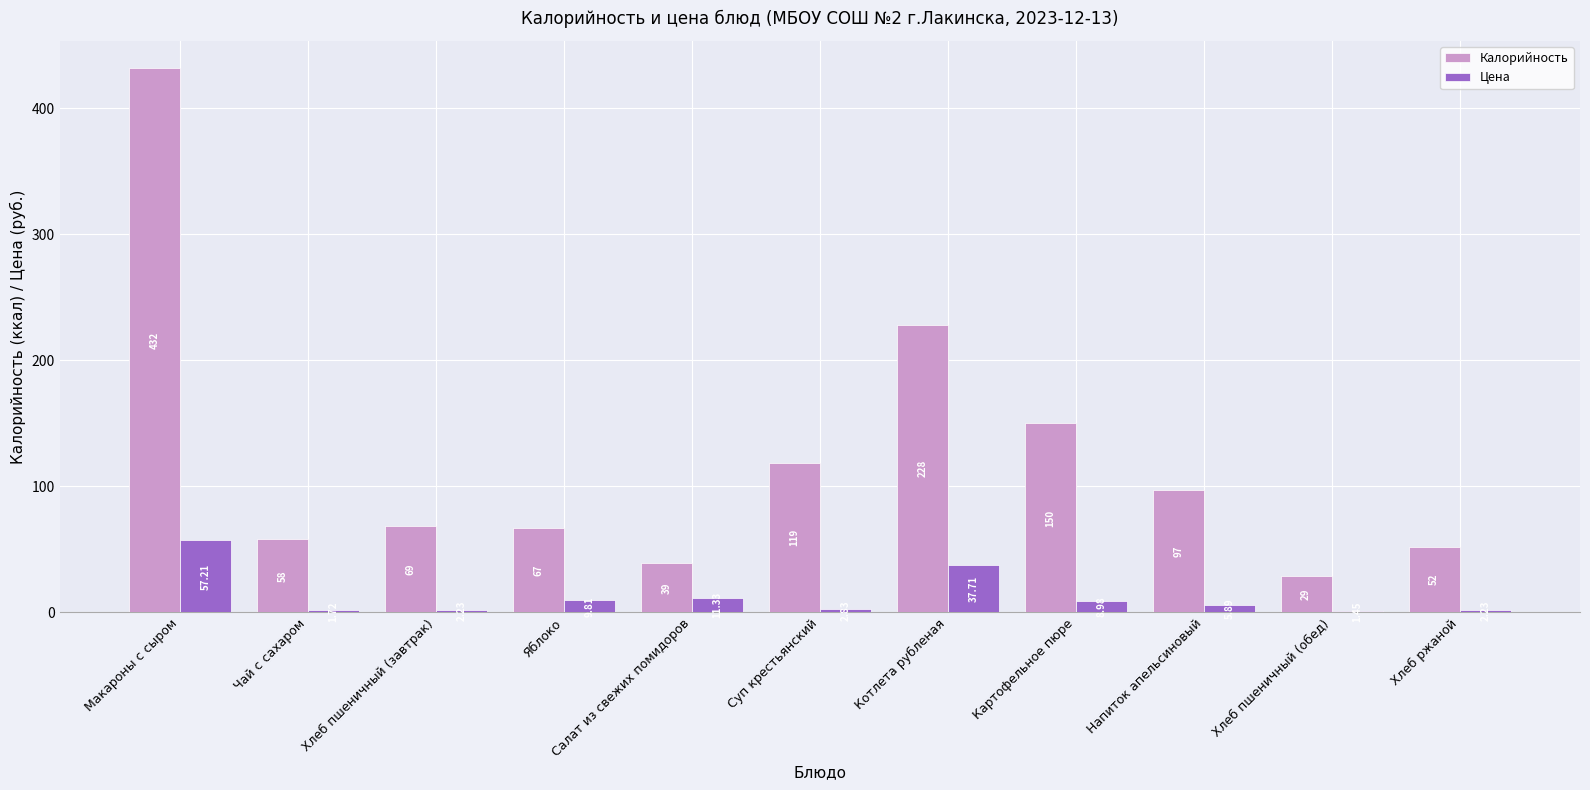

Does the chart contain any negative values?

No